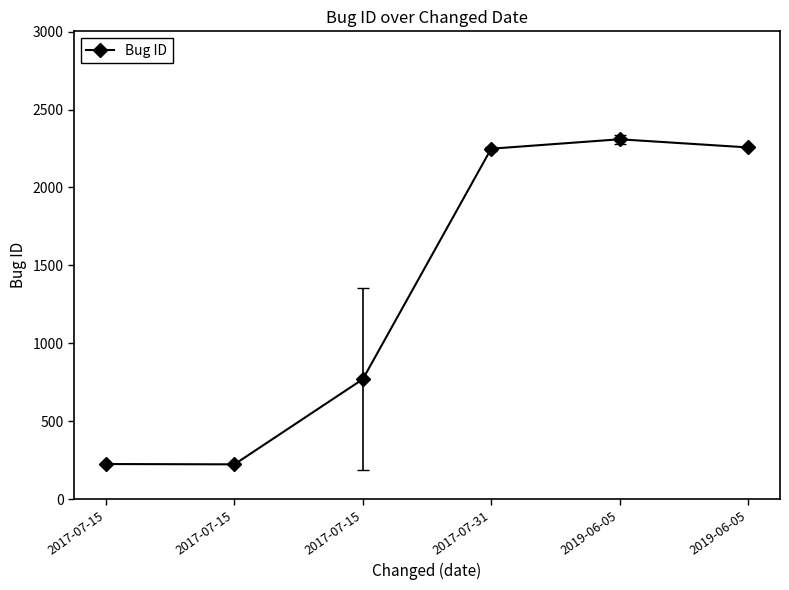

Reading left to right, what are all the values shown in this chart?

2017-07-15=225.0	2017-07-15=223.0	2017-07-15=769.4	2017-07-31=2248.8	2019-06-05=2309.2	2019-06-05=2257.0